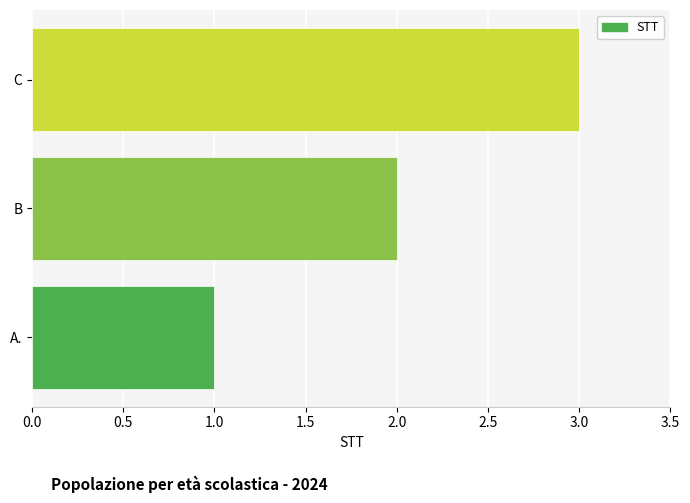

What is the sum of all values?

6